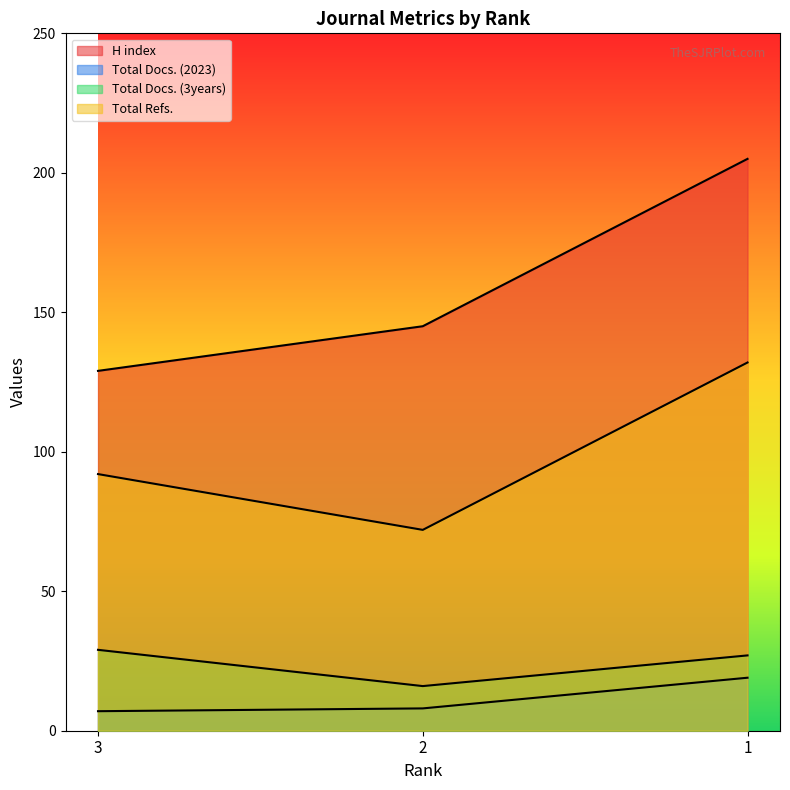

Which series has the largest range (max minus min)?

H index